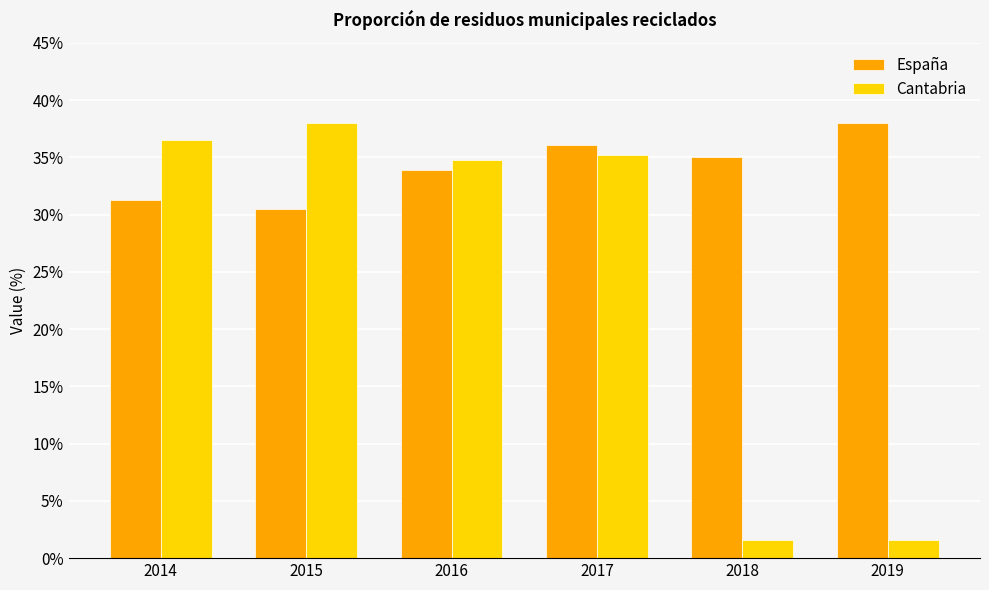

The España series shows 31.3 at 2014. True or false?

True